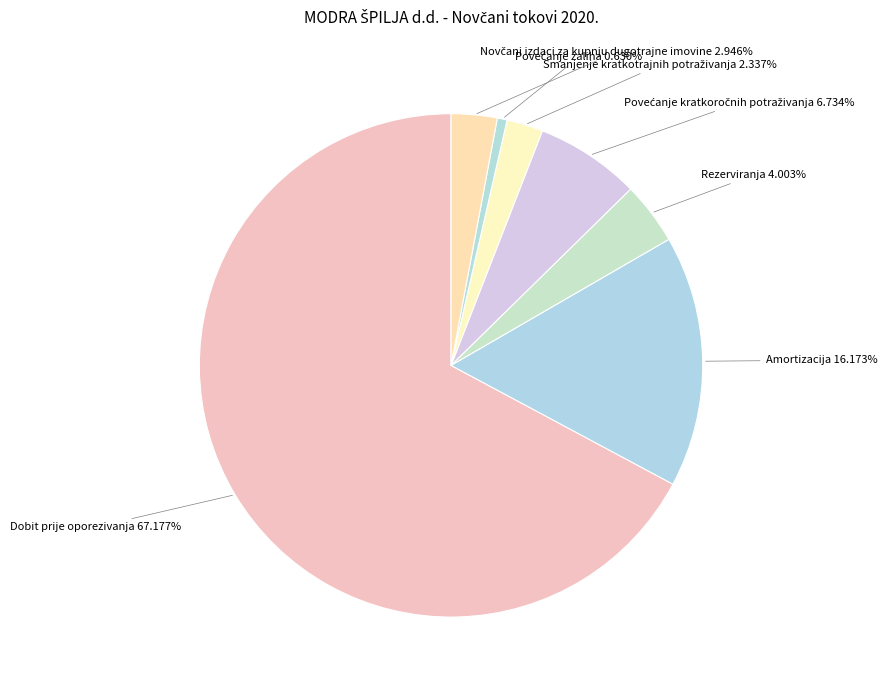

Is Amortizacija the majority of the pie?

No